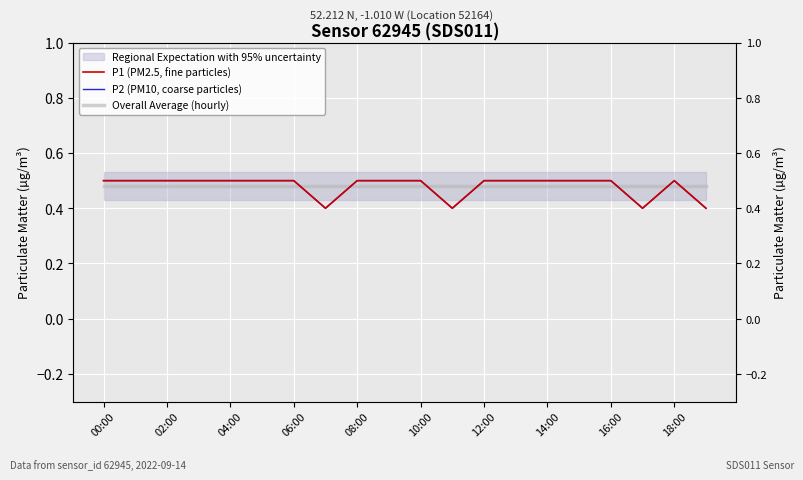

What is the sum of the P1 (PM2.5, fine particles) values at 00:00 and 18:00?

1.0